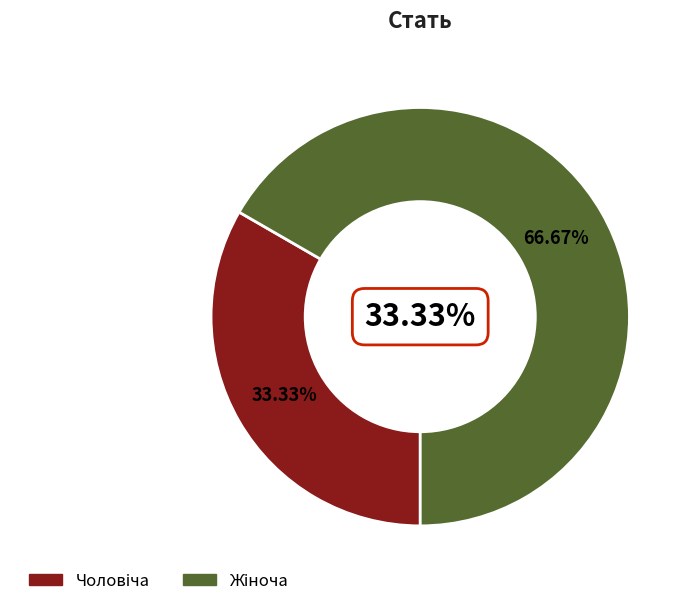

Which slice is the largest?

Жіноча